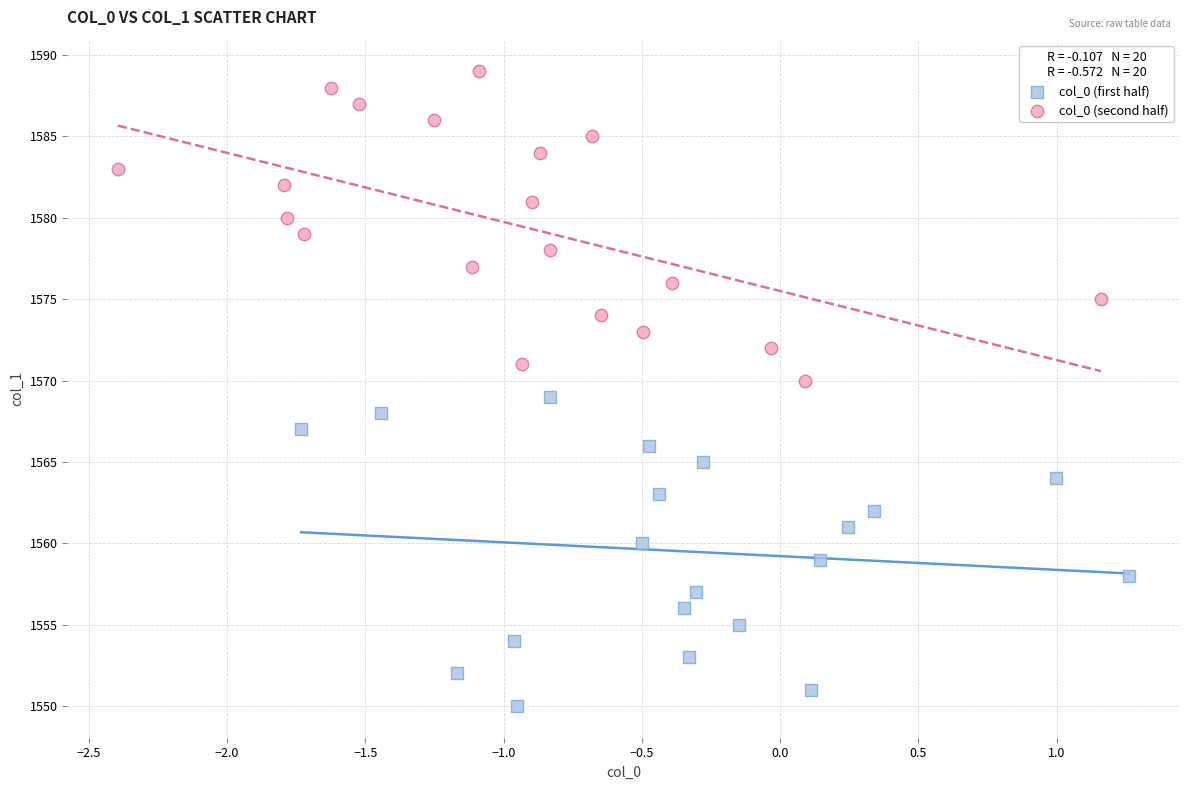

Which series reaches the minimum Y coordinate?

col_0 (first half)